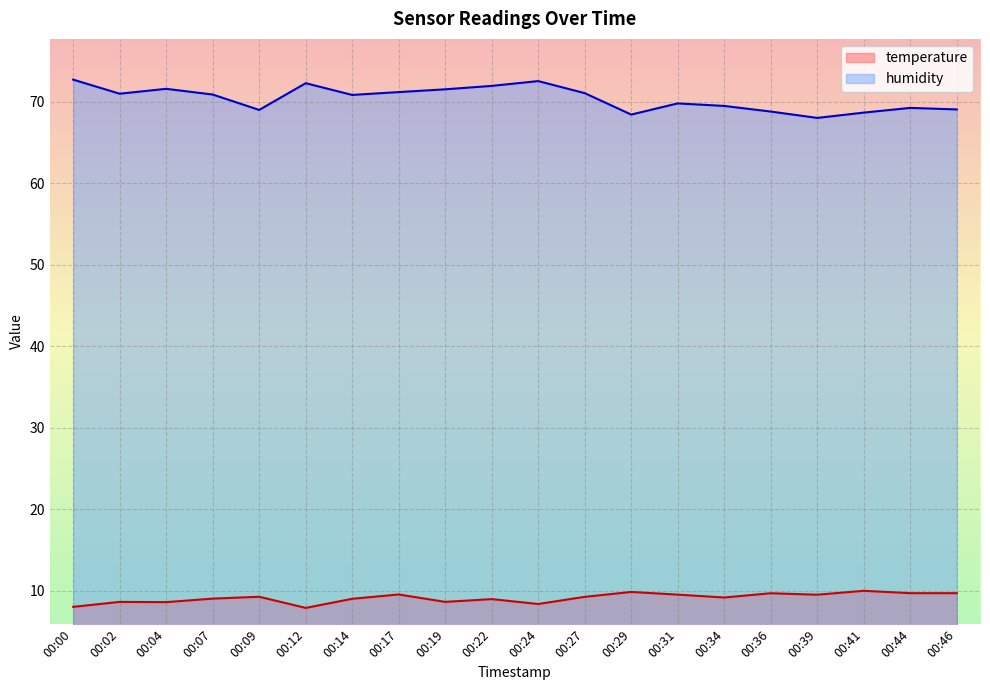

How many data points does each series have?

20